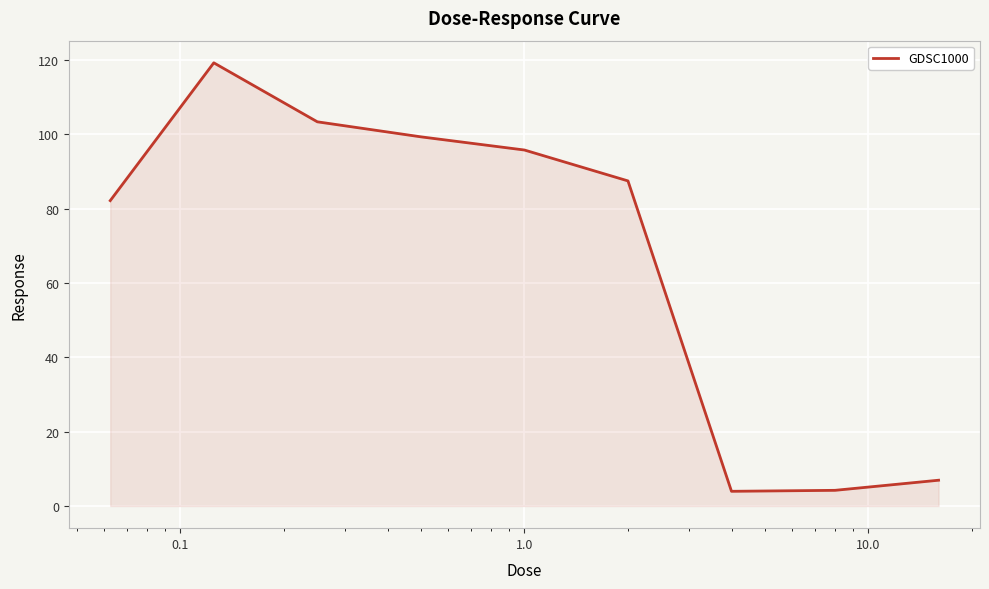

What is the smallest value displayed?

4.0